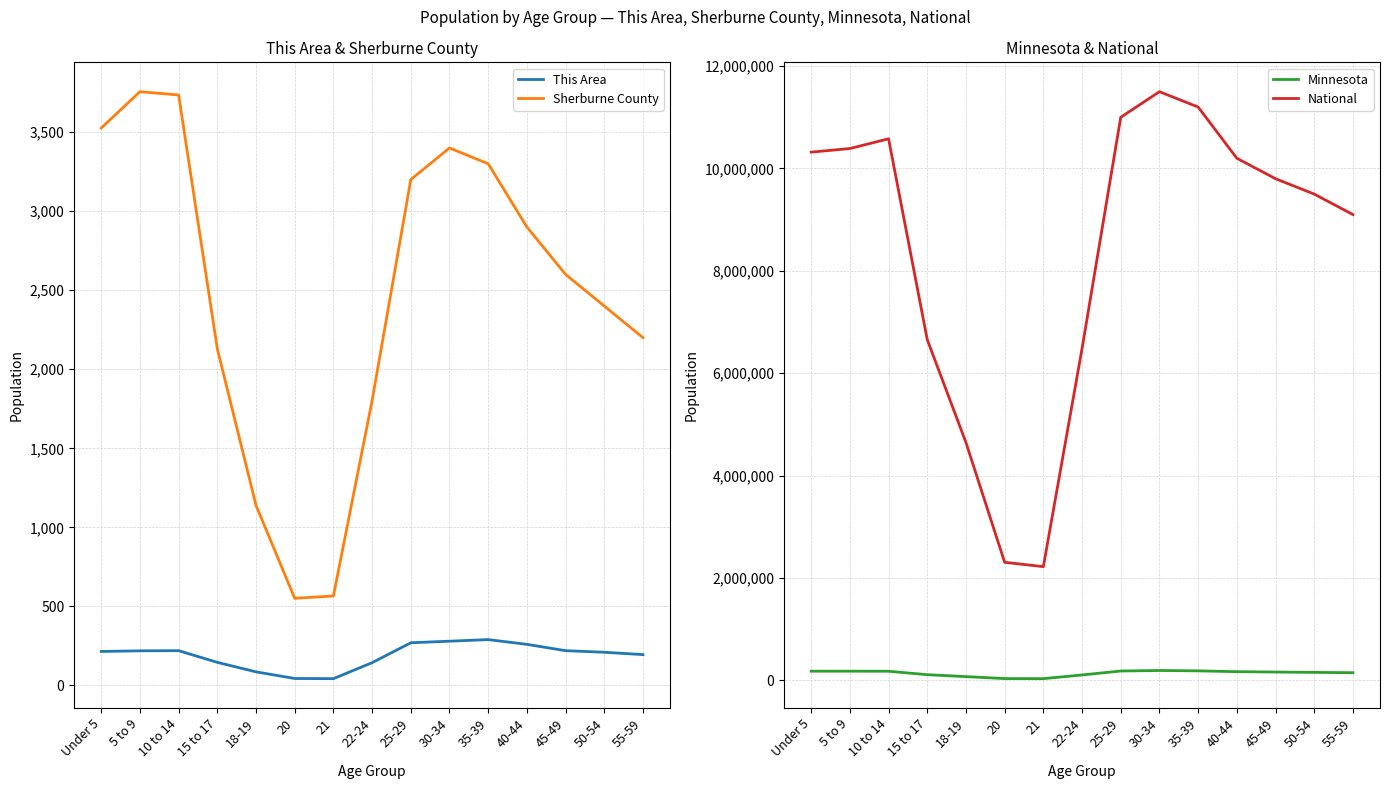

Which series has the largest total across all categories?

National